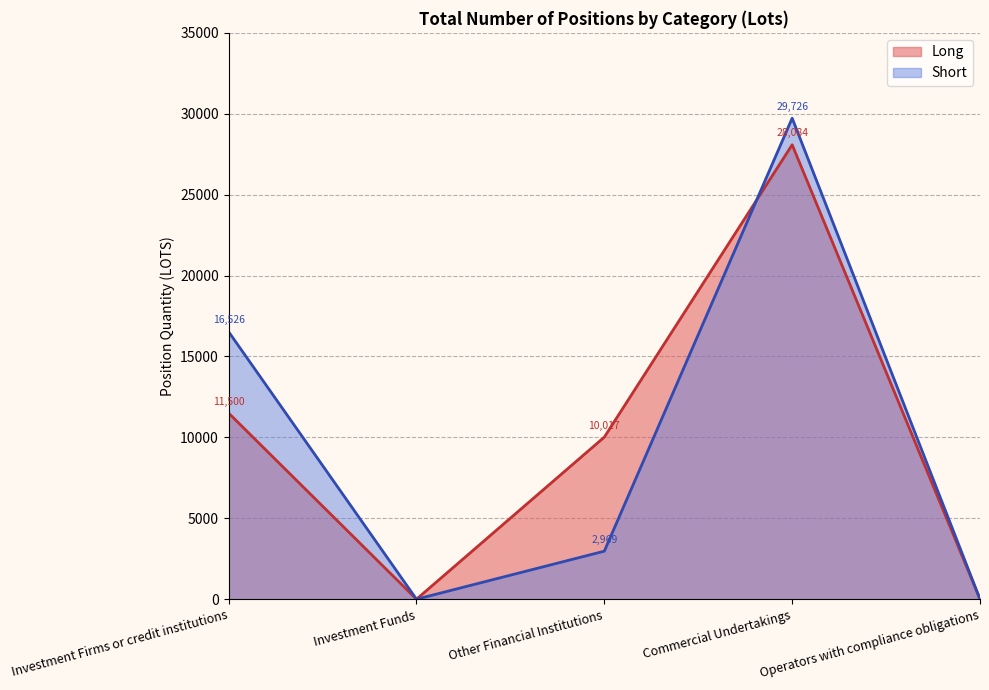

Which category has the lowest value in the Long series?

Investment Funds